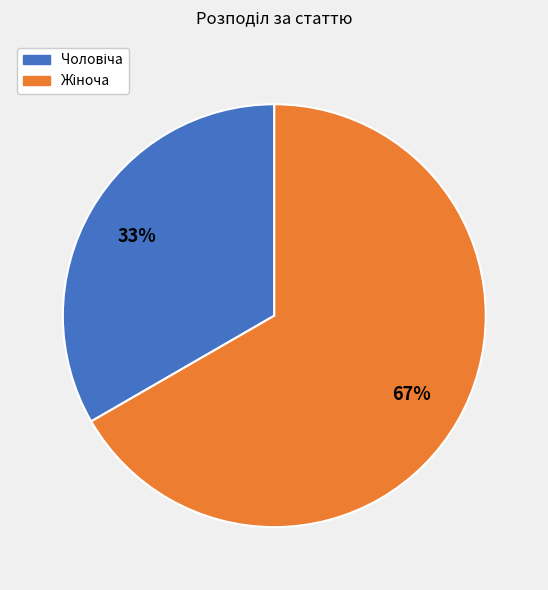

To the nearest percent, what is the average slice percentage?

50%